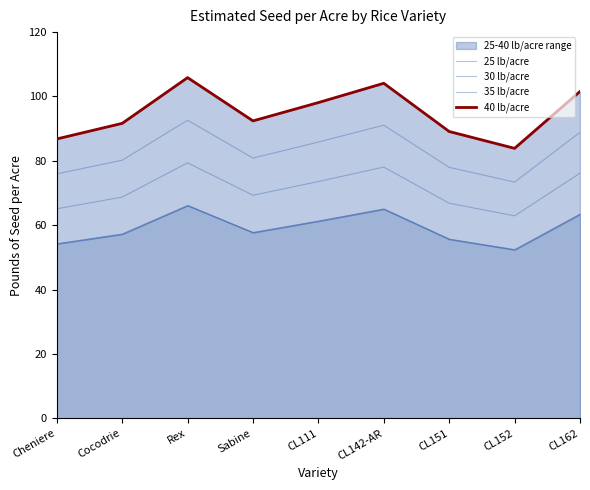

Rank the categories by 25 lb/acre value from highest to lowest.

Rex, CL142-AR, CL162, CL111, Sabine, Cocodrie, CL151, Cheniere, CL152